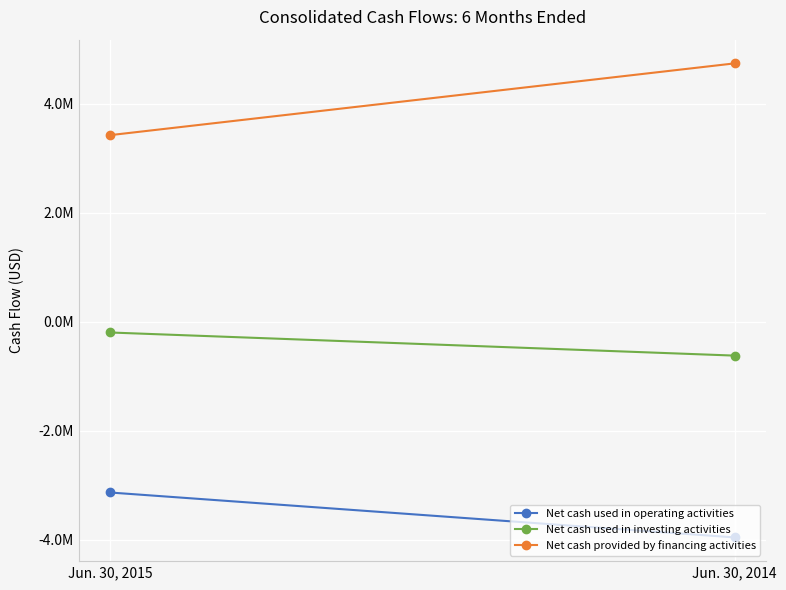

Reading left to right, what are all the values shown in this chart?

Net cash used in operating activities: -3133782	-3958098
Net cash used in investing activities: -199162	-623336
Net cash provided by financing activities: 3419838	4736578